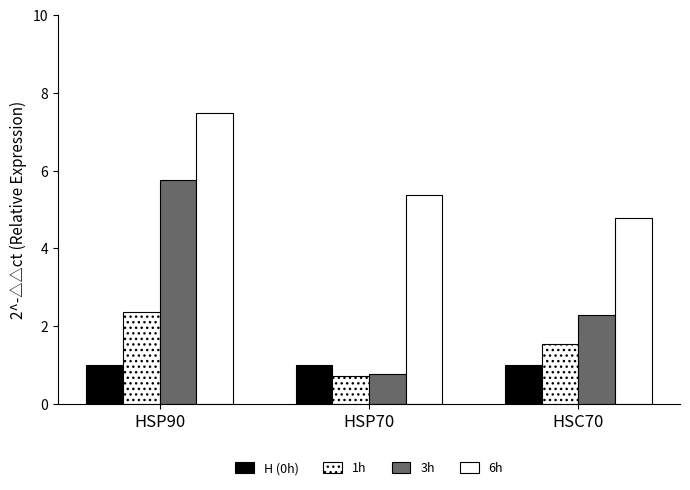

Reading left to right, transcribe all the data shown in this chart.

H (0h): HSP90=1.0	HSP70=1.0	HSC70=1.0
1h: HSP90=2.4	HSP70=0.7	HSC70=1.5
3h: HSP90=5.8	HSP70=0.8	HSC70=2.3
6h: HSP90=7.5	HSP70=5.4	HSC70=4.8